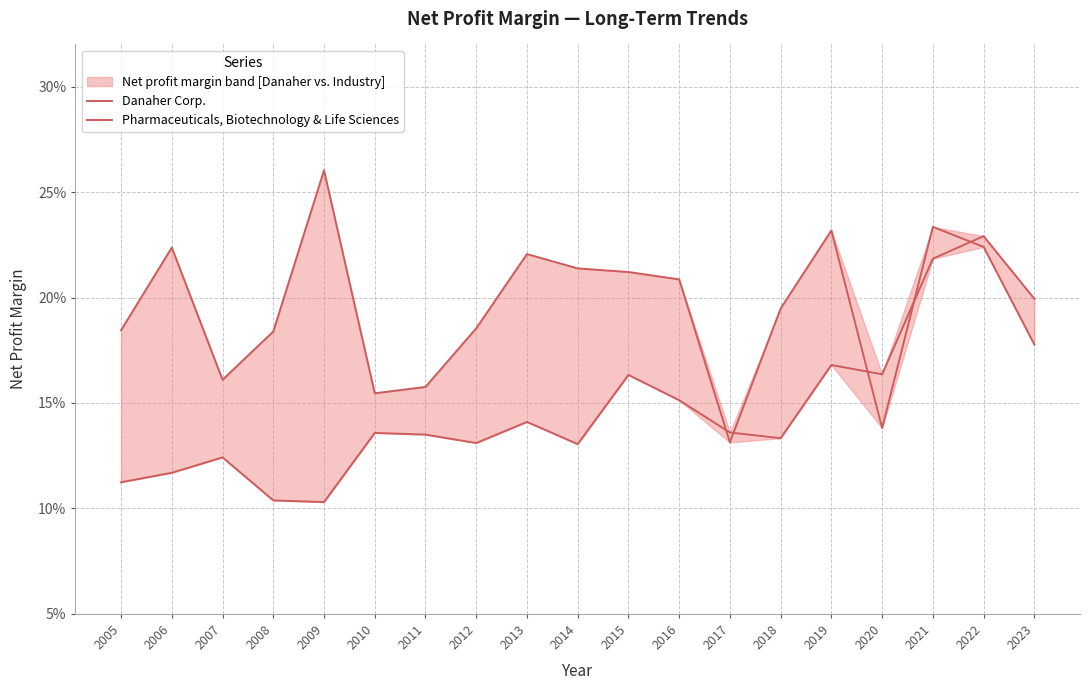

The value of Danaher Corp. at 2006 is 0.1. True or false?

True